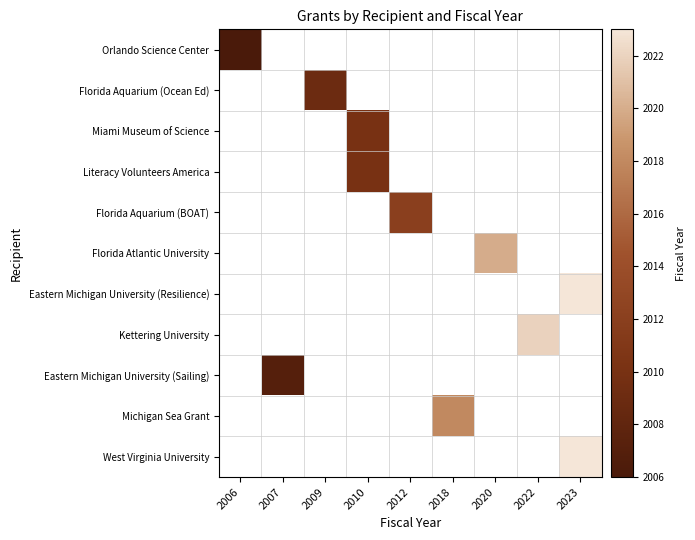

How many positive values does the West Virginia University series have?

1